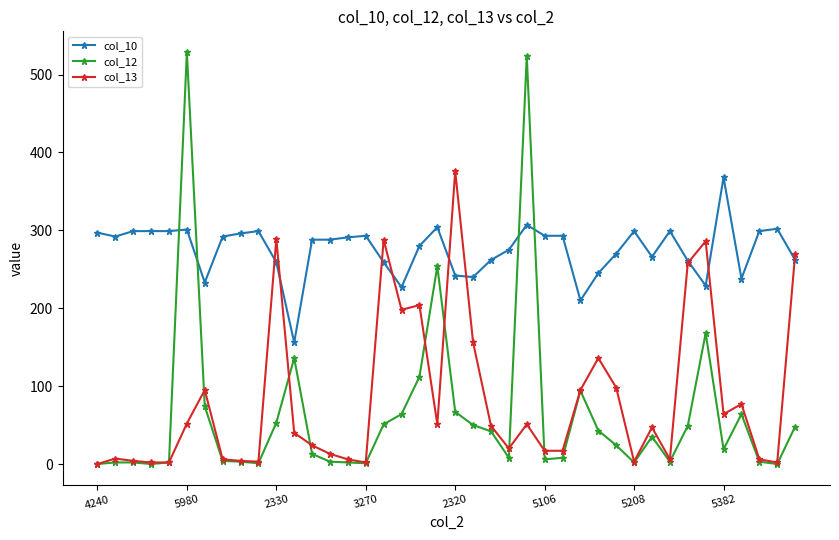

Which series has the largest range (max minus min)?

col_12